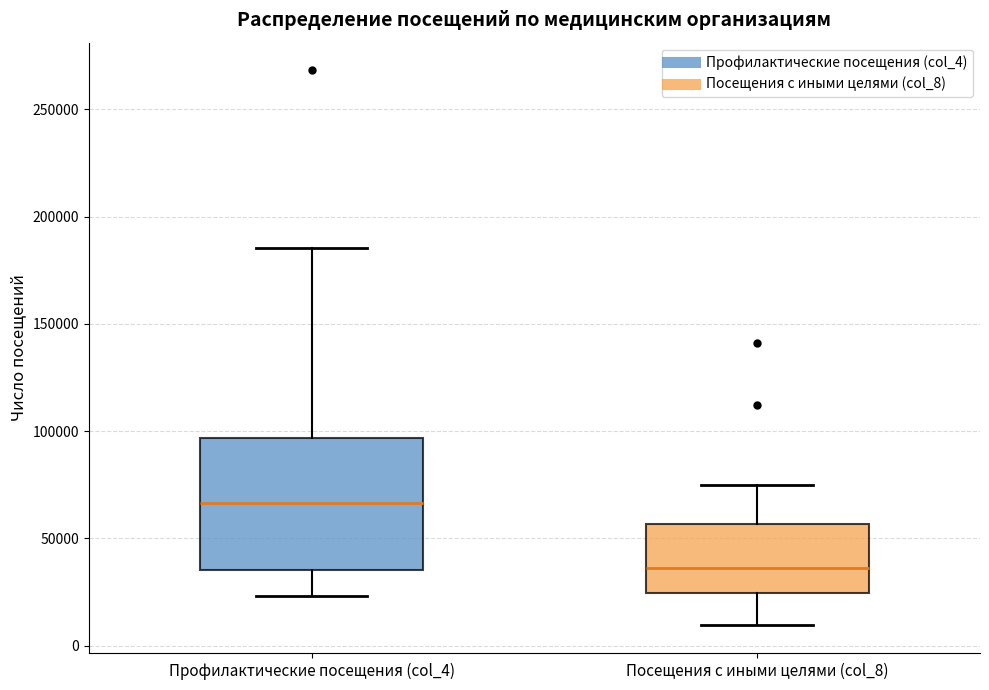

Where is the upper edge of the box for Посещения с иными целями (col_8) on the y-axis? The values are not printed on the chart, so give them approximately, as read against the axis.

55000